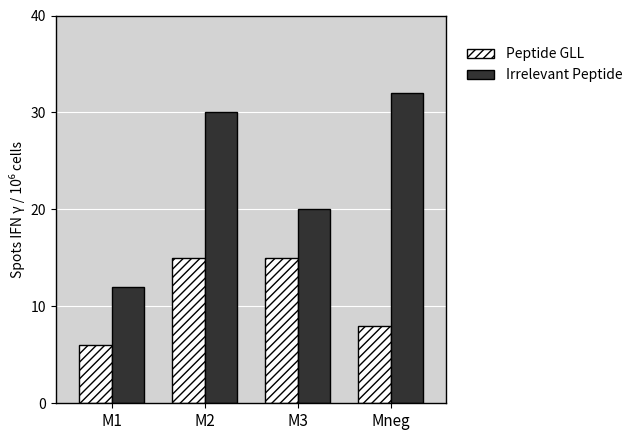

At which category does the chart reach its peak across all series?

Mneg